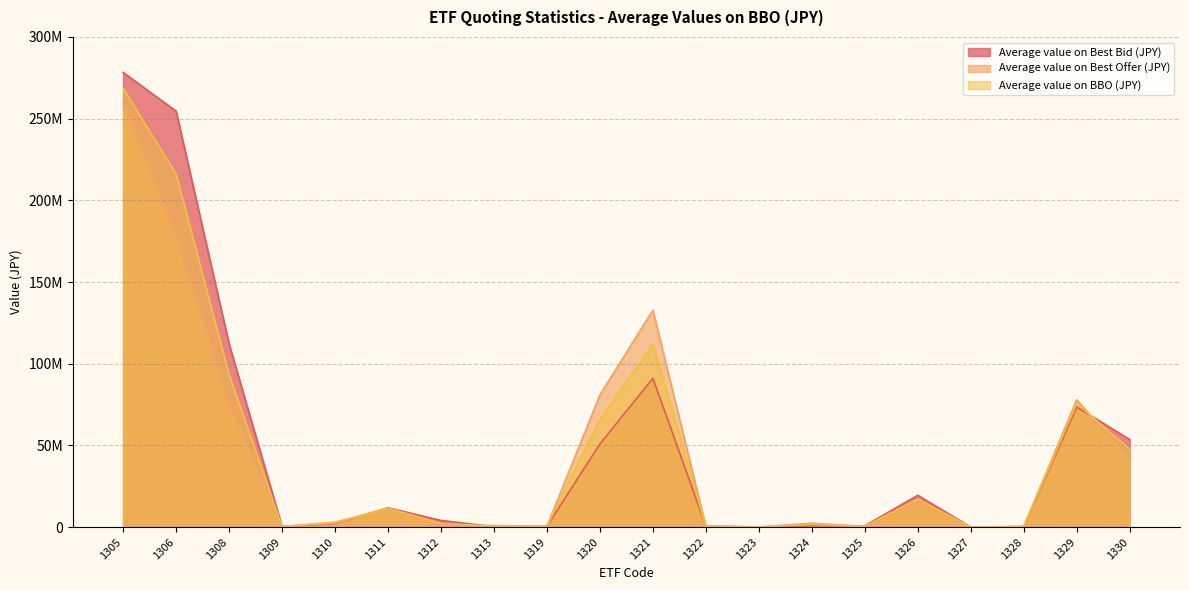

True or false: Average value on Best Offer (JPY) has a value of 269677383.8 at 1306.

False